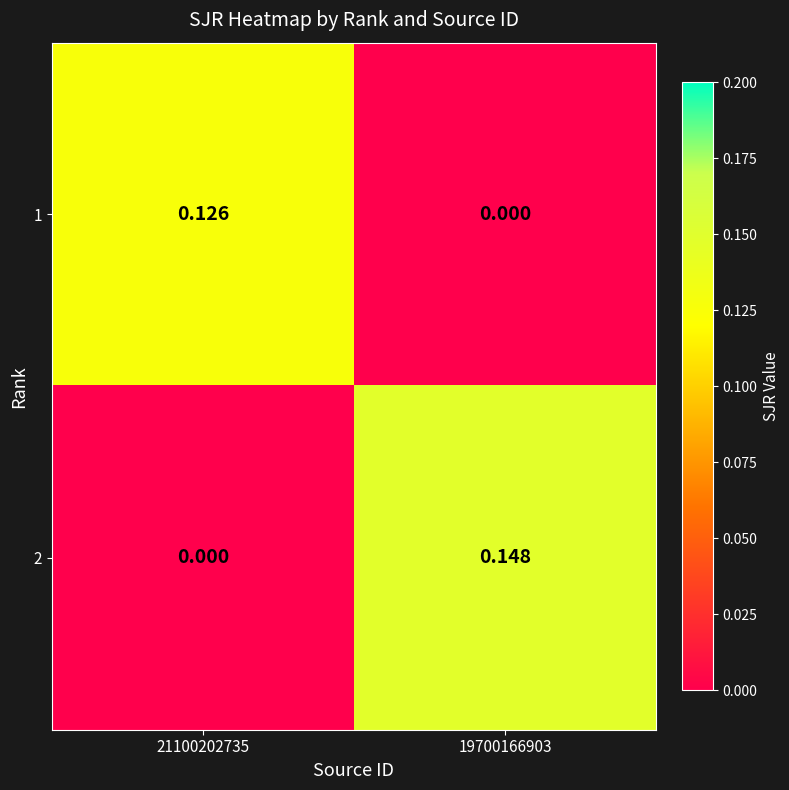

Is the value of 2 at 21100202735 greater than the value of 1 at 21100202735?

No